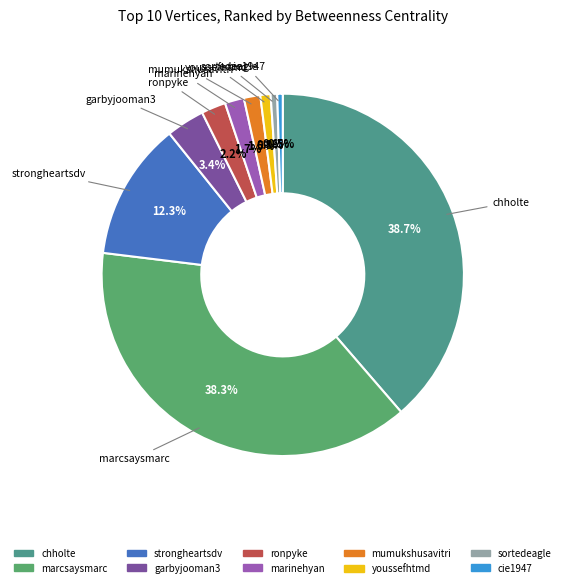

True or false: ronpyke accounts for 14% of the total.

False